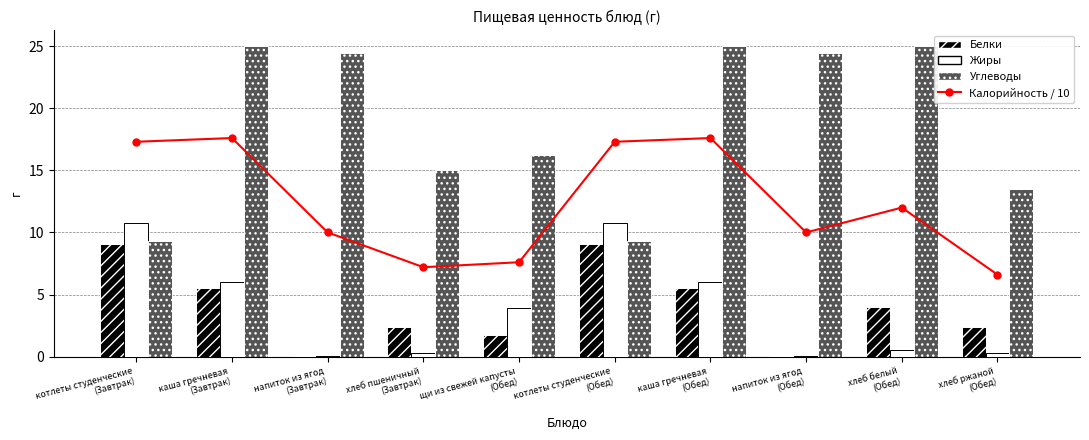

What is the value of the Калорийность / 10 bar at the 8th from the left?

10.0